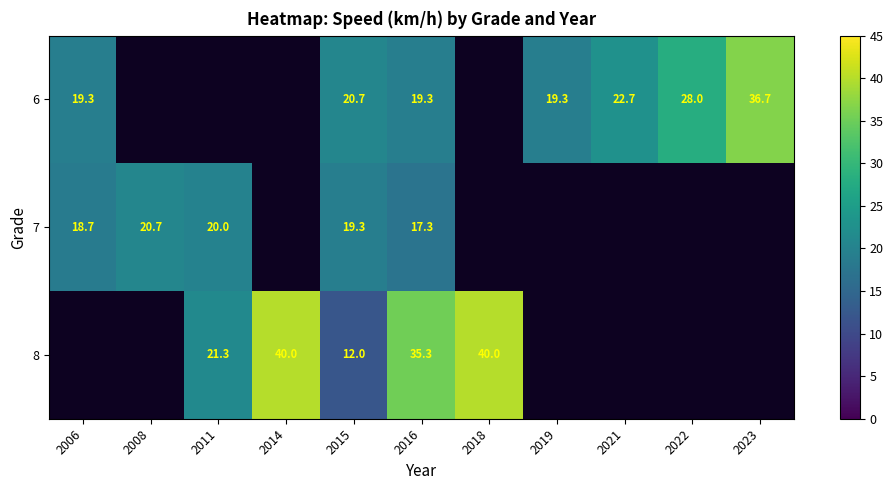

What is the total value across all series at 2016?

71.9